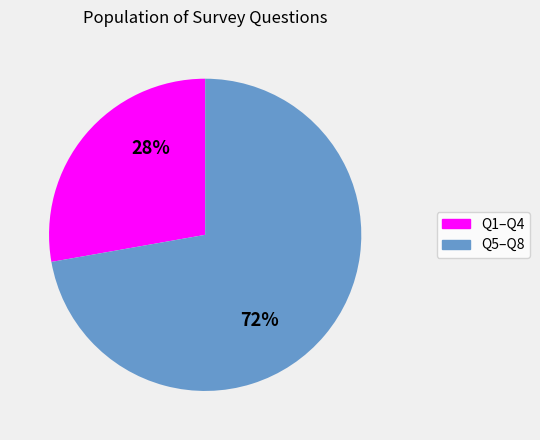

To the nearest percent, what is the difference between the largest and smallest slice percentages?

44%